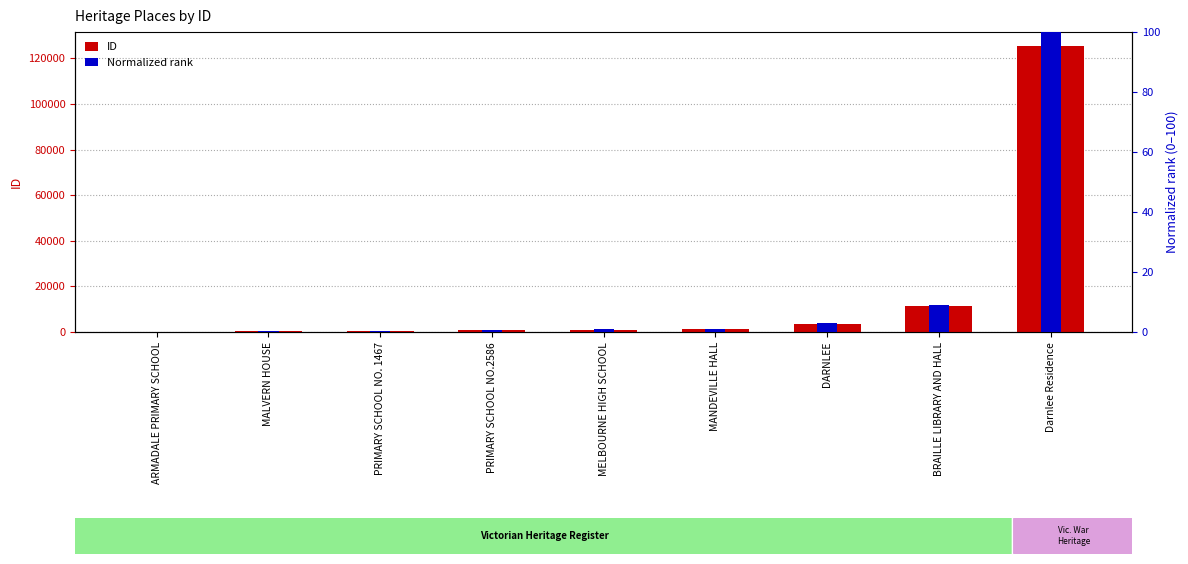

At which category is the sum across all series the highest?

Darnlee Residence